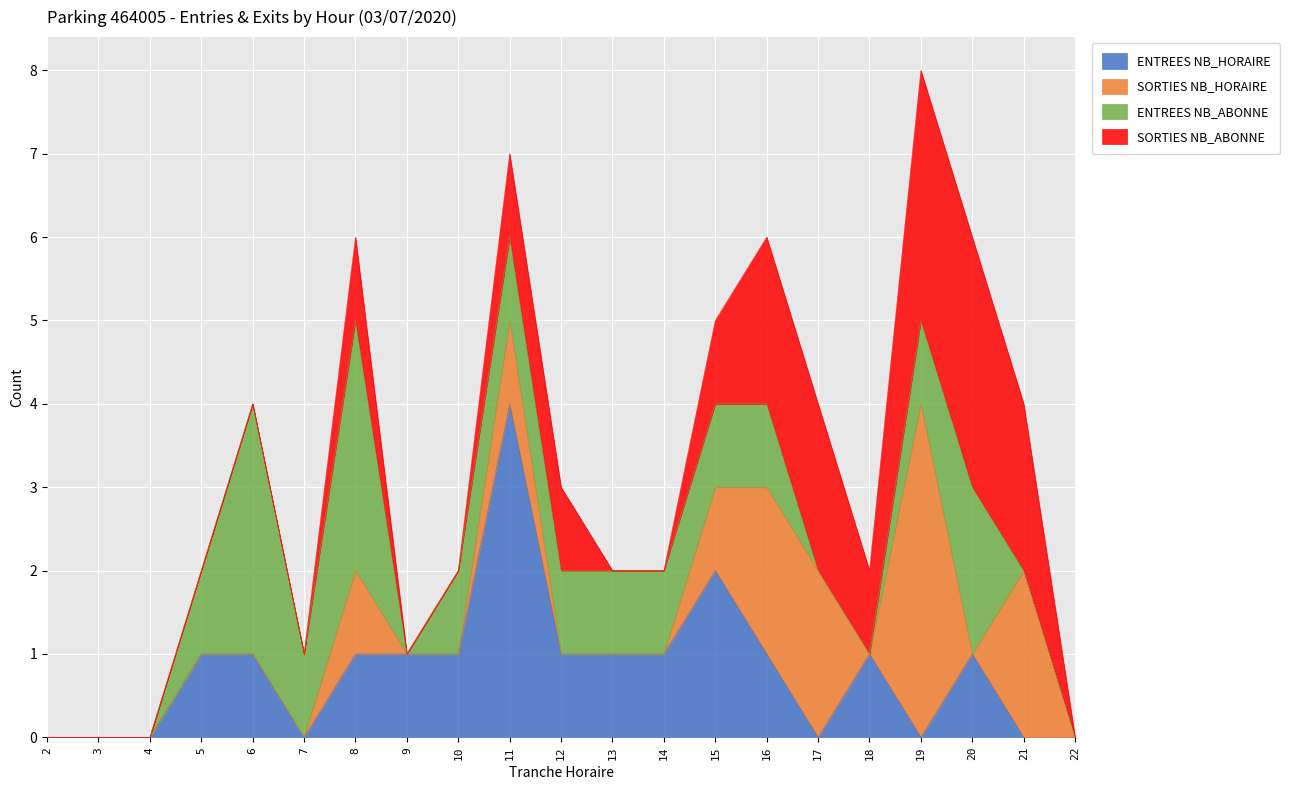

Rank the series at 11 from highest to lowest value.

ENTREES NB_HORAIRE, SORTIES NB_HORAIRE, ENTREES NB_ABONNE, SORTIES NB_ABONNE